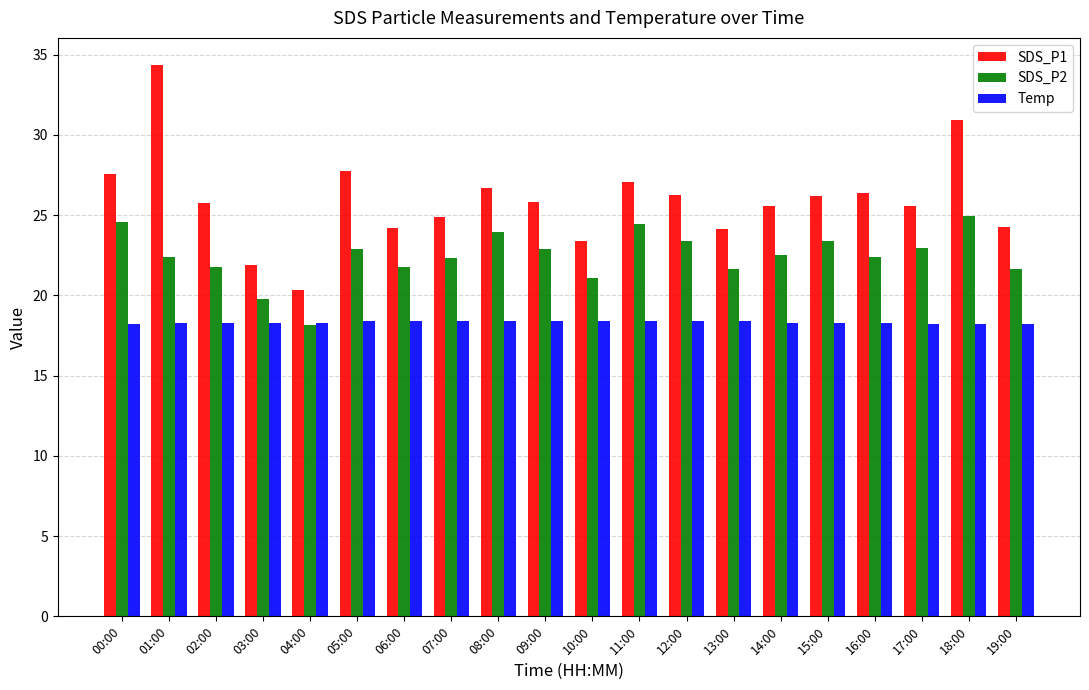

Are the bars grouped side by side (vs. stacked)?

Yes